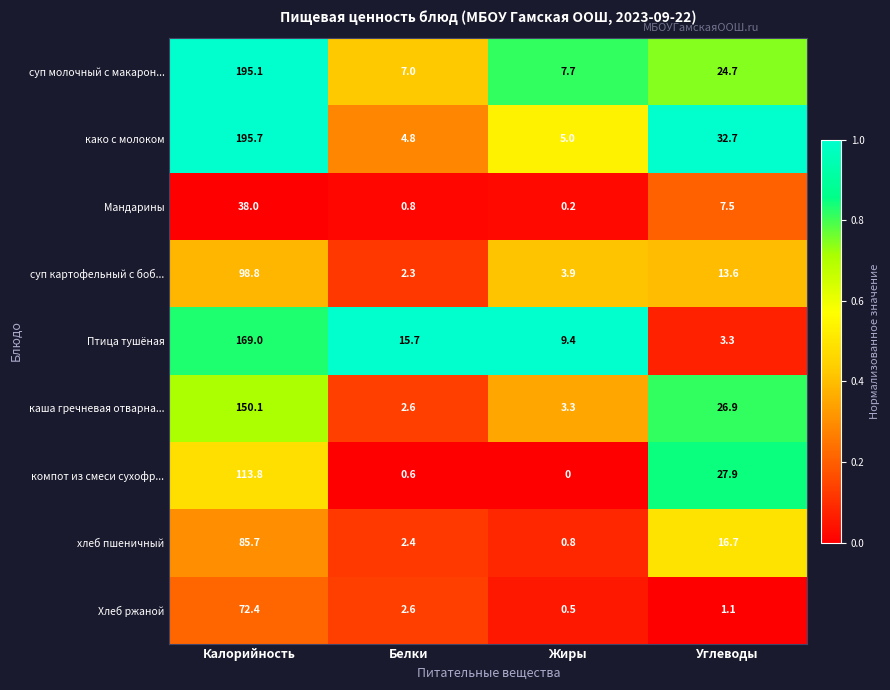

What is the difference between the maximum and second lowest values in the хлеб пшеничный series?

83.3